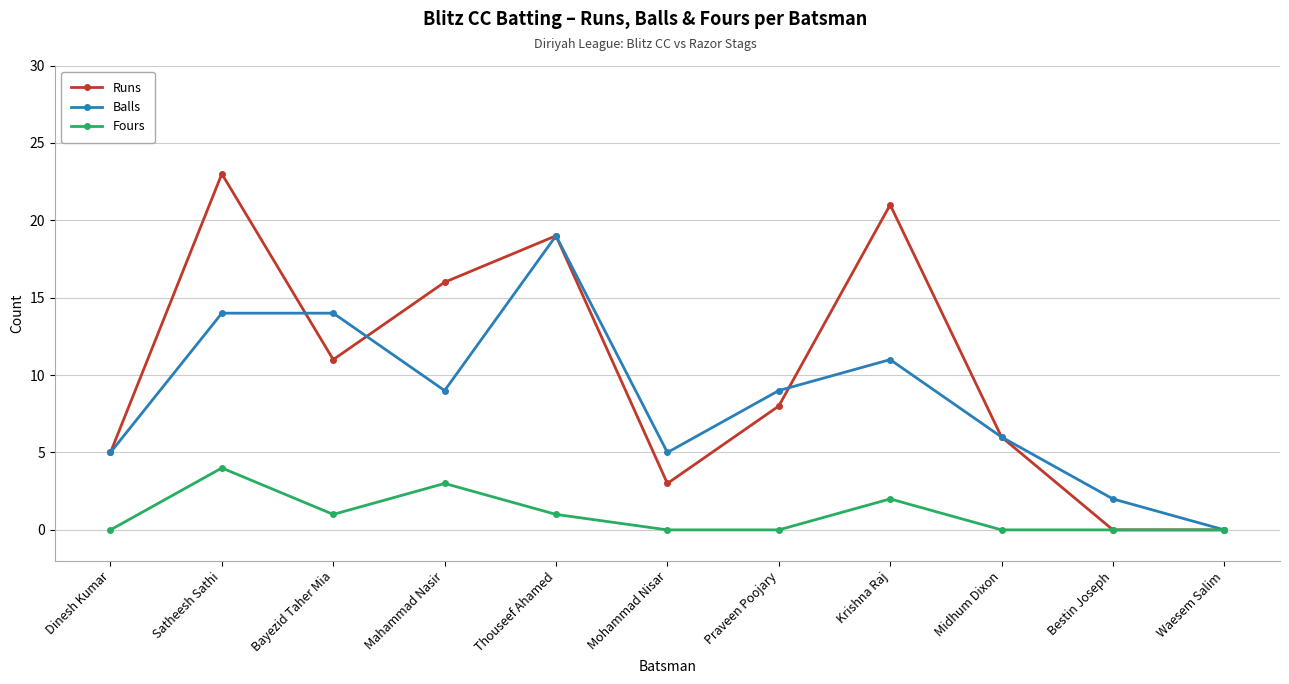

What is the difference between the maximum and second lowest values in the Balls series?

17